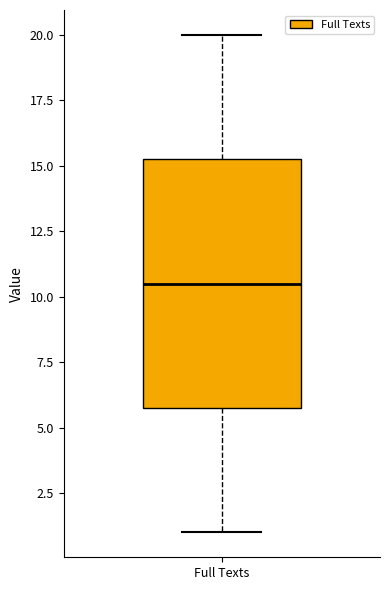

Transcribe this box plot: give where the median line is, the range the box spans, and where the two whiskers end, as read against the y-axis. The values are not printed on the chart, so give them approximately, as read against the axis.

median 10.5, box 6.0 to 15.5, whiskers 1.0 to 20.0